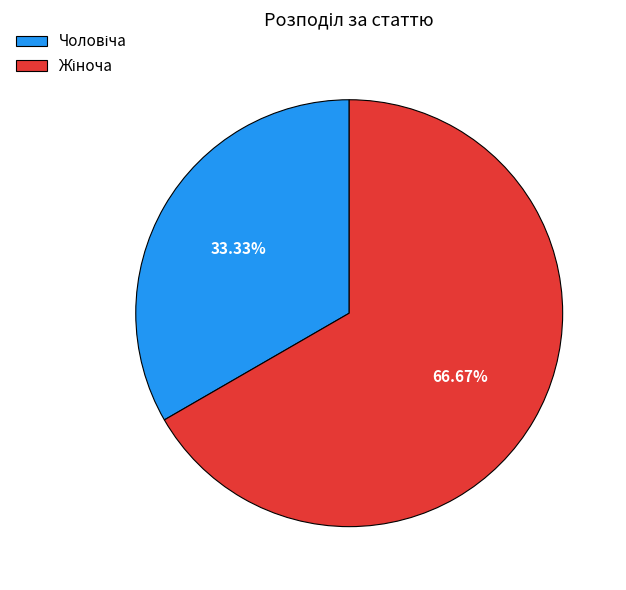

Is there a majority slice in this chart?

Yes